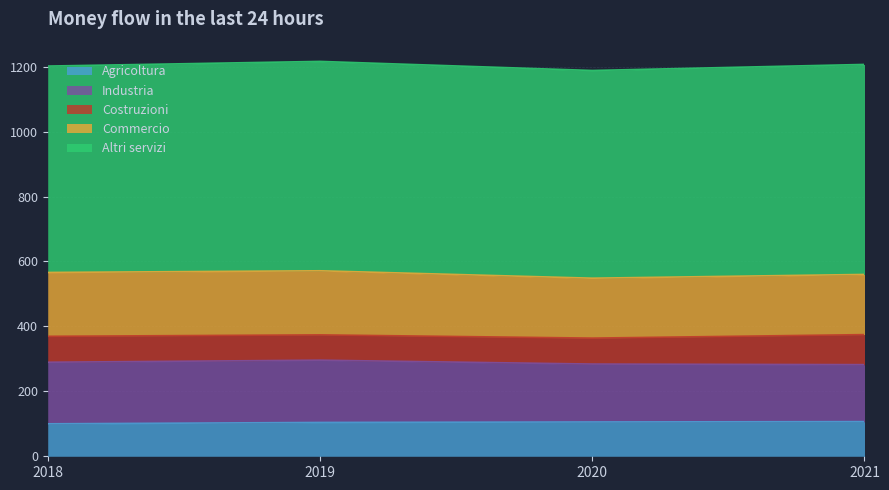

Read the Agricoltura value at 2018.

100.0